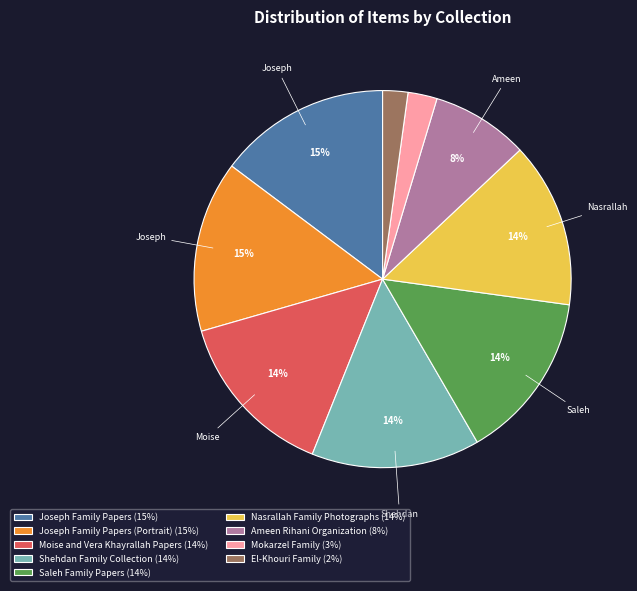

Is there a majority slice in this chart?

No